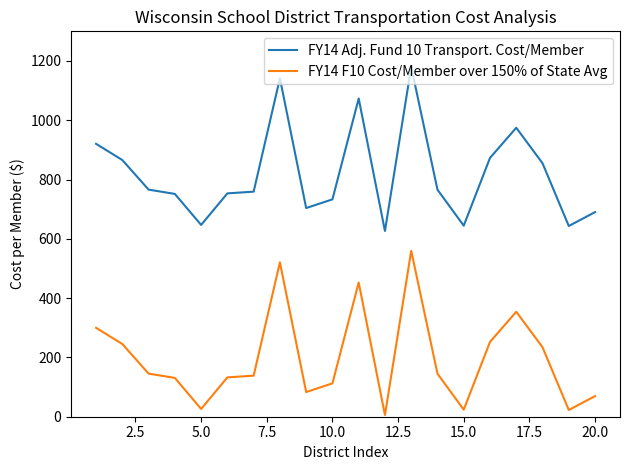

What is the greatest value displayed?

1180.2